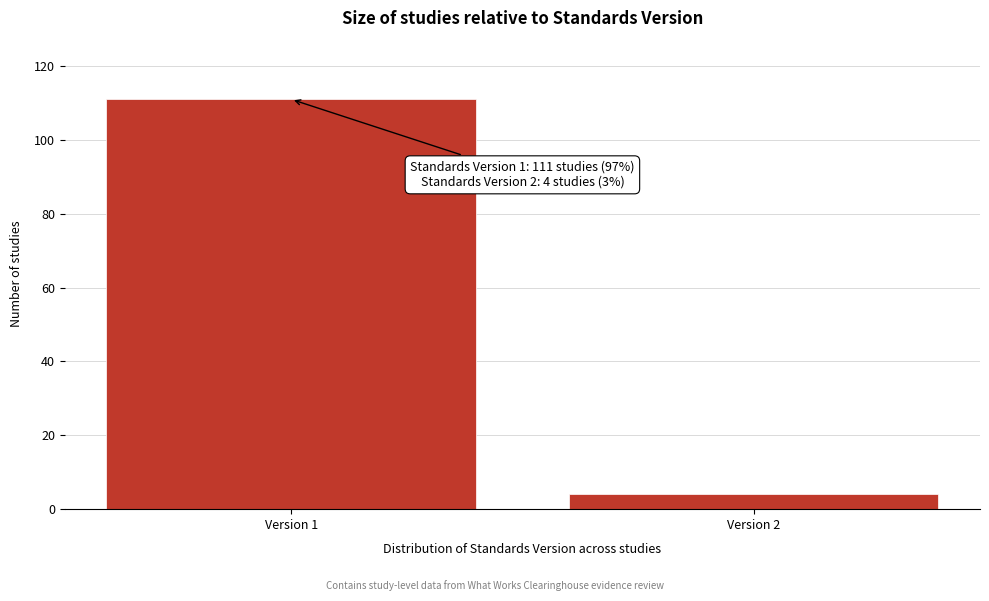

Reading left to right, transcribe all the data shown in this chart.

Version 1=111	Version 2=4